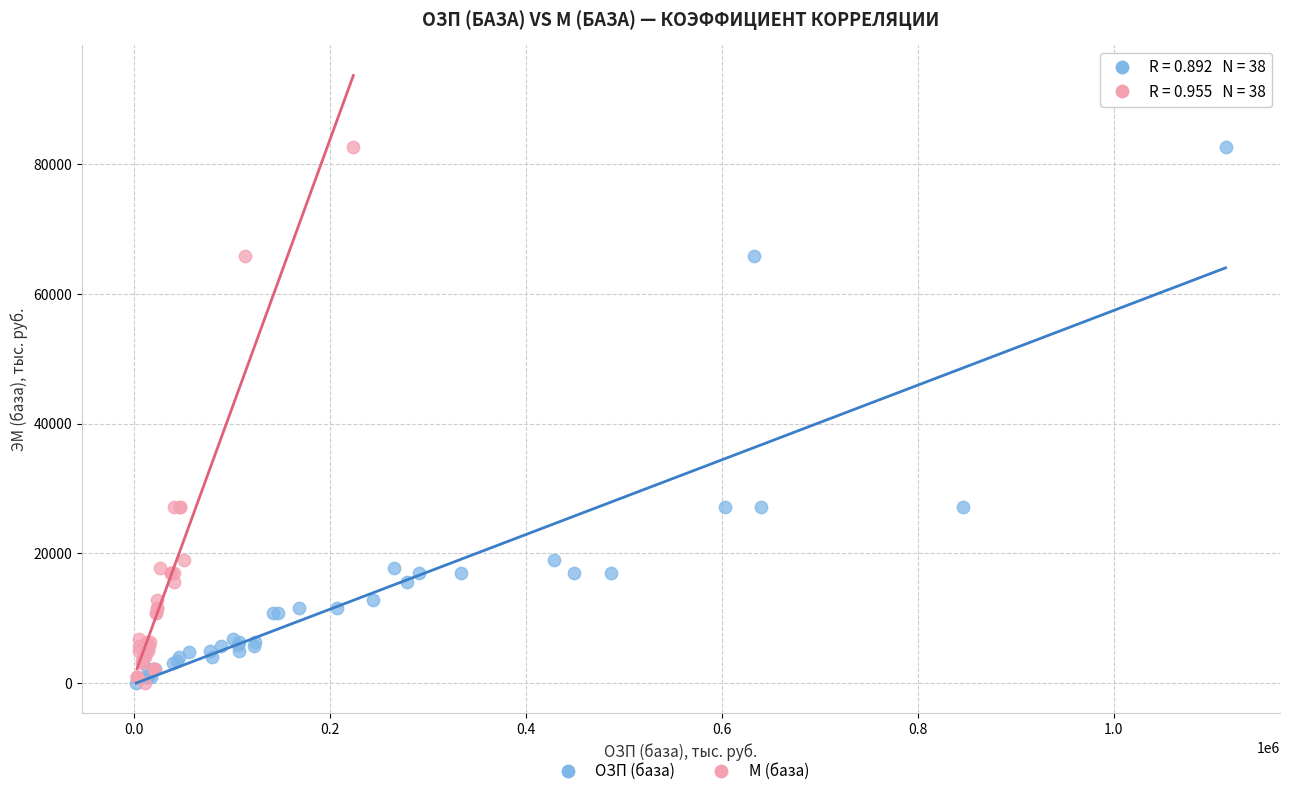

What are all the series names shown in the legend?

ОЗП (база), М (база)